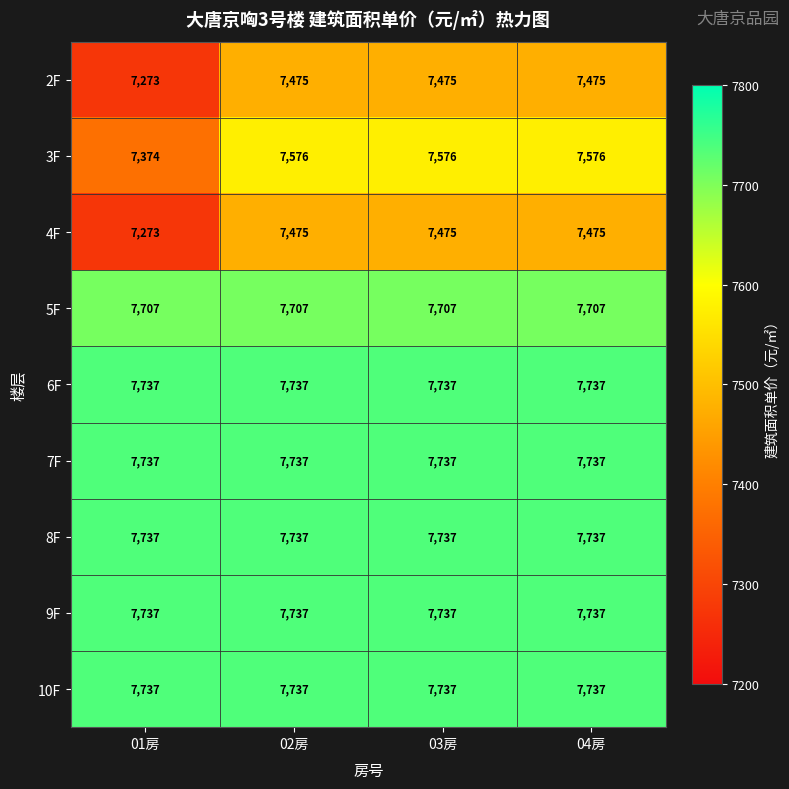

What is the difference between the highest and lowest values at 01房?

464